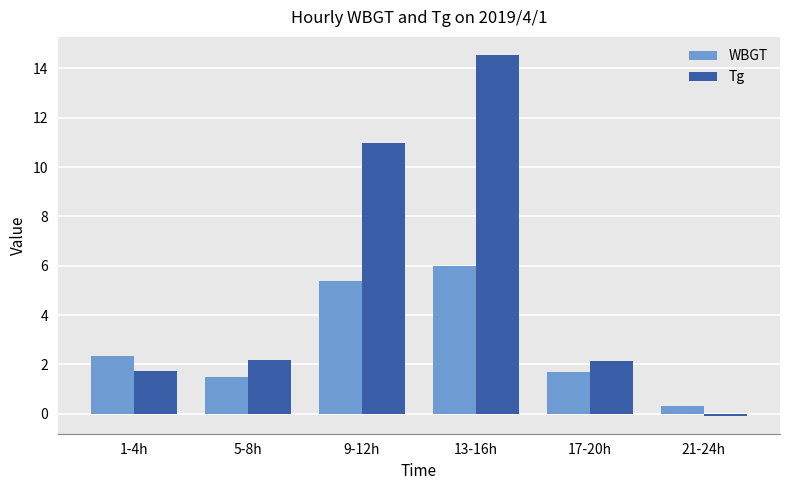

Reading left to right, list all the values displayed in this chart.

WBGT: 1-4h=2.3	5-8h=1.5	9-12h=5.4	13-16h=6.0	17-20h=1.7	21-24h=0.3
Tg: 1-4h=1.7	5-8h=2.2	9-12h=11.0	13-16h=14.6	17-20h=2.1	21-24h=-0.1